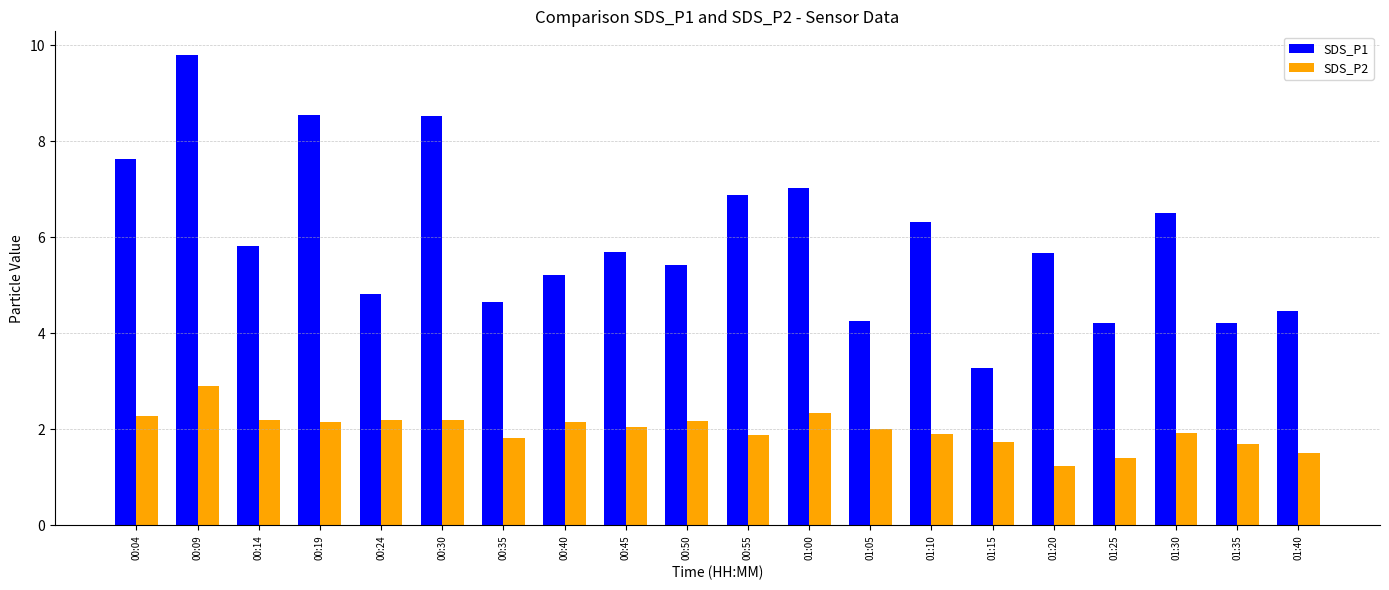

What is the lowest value of the SDS_P2 series?

1.2